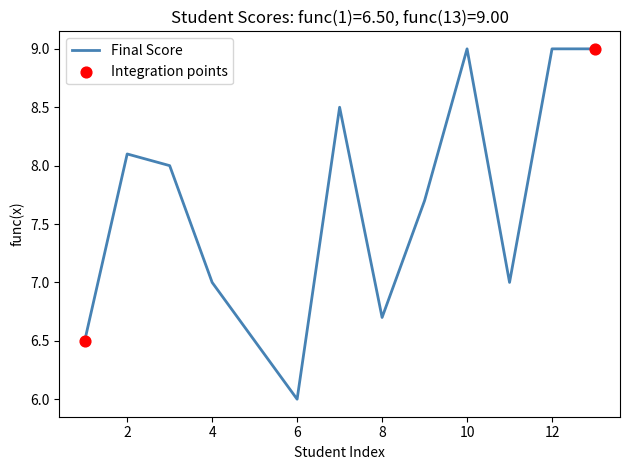

What is the smallest value displayed?

6.0